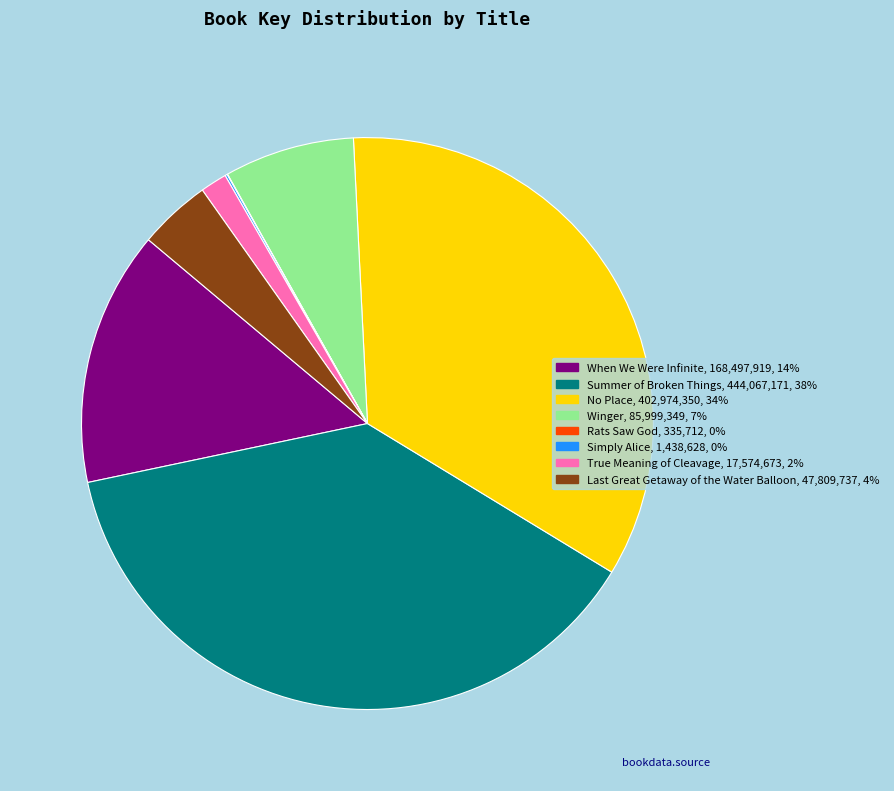

Which slice is the largest?

Summer of Broken Things